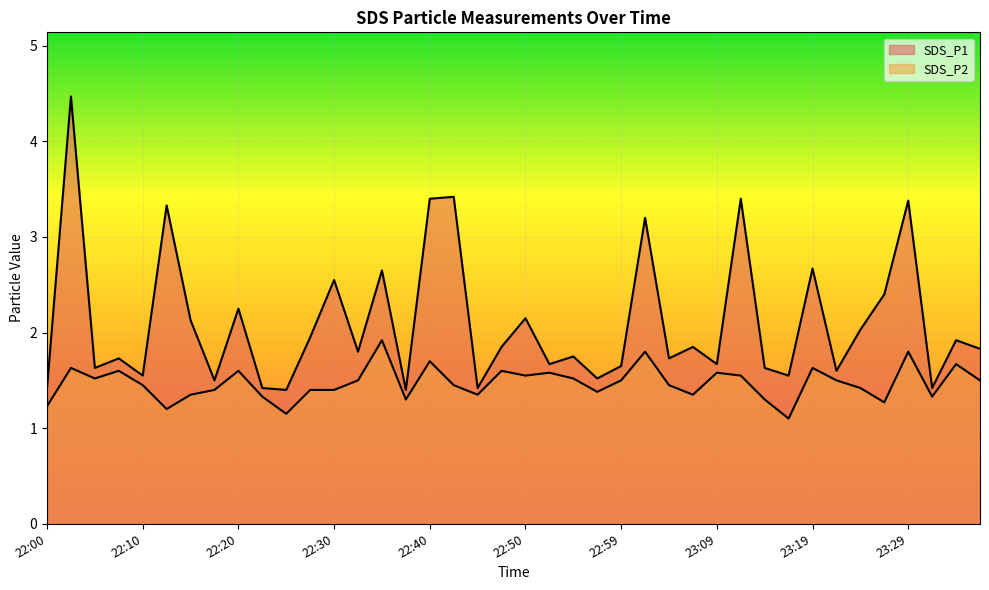

True or false: SDS_P1 and SDS_P2 intersect in this chart.

False